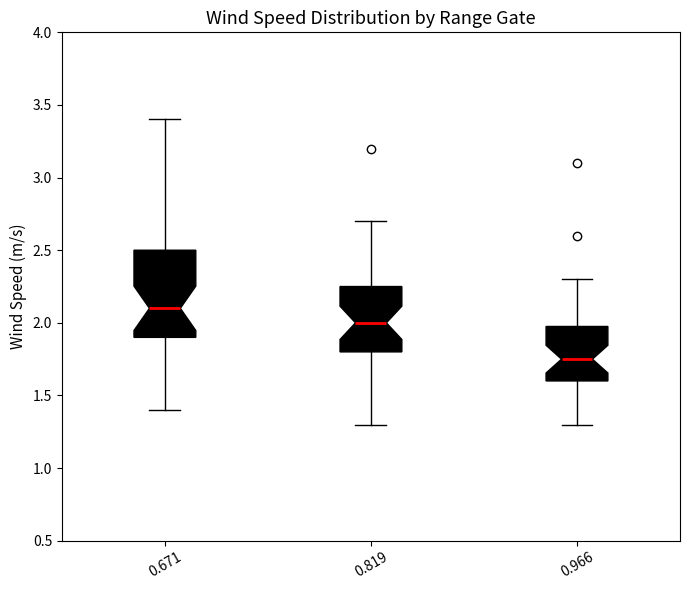

Which box's median line is the highest?

0.671